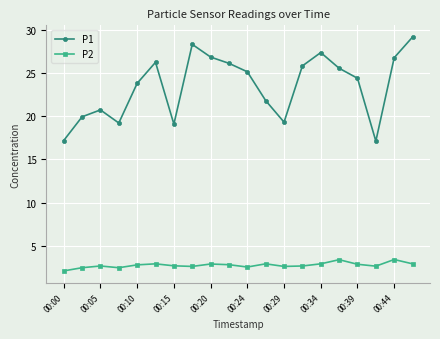

What is the lowest value of the P1 series?

17.1